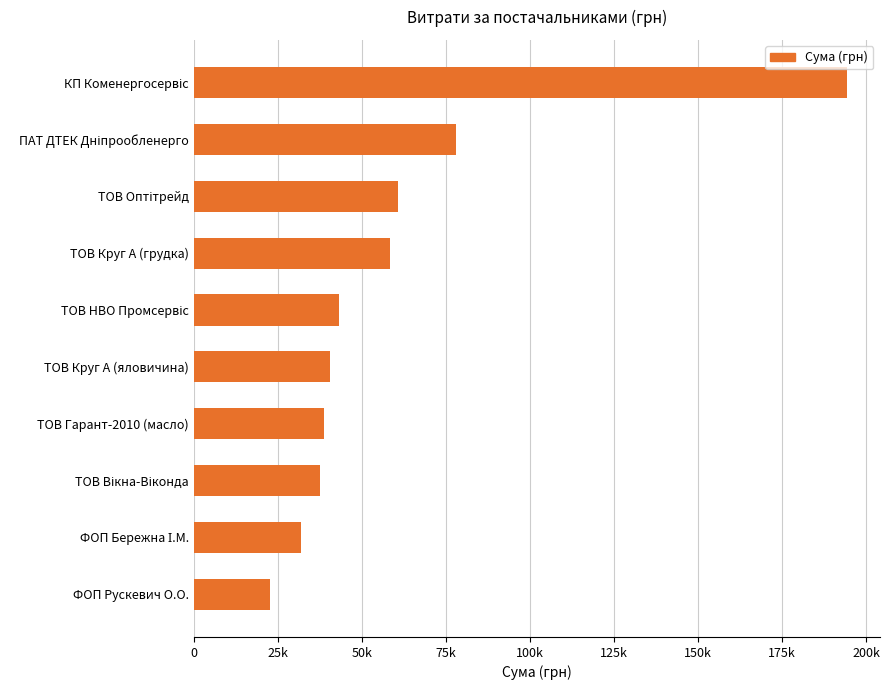

What is the difference between the maximum and minimum values?

171497.9